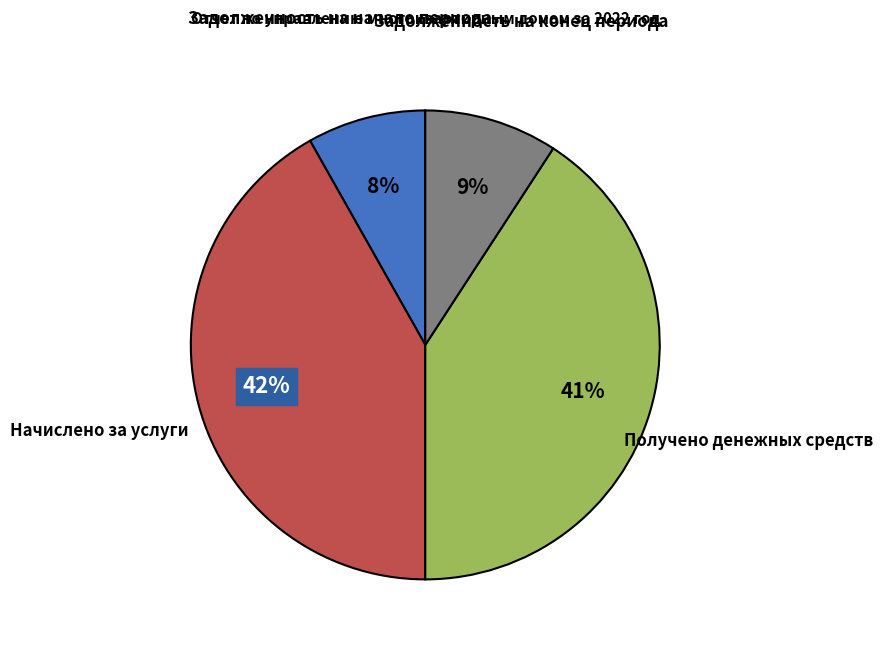

To the nearest percent, what is the average slice percentage?

25%